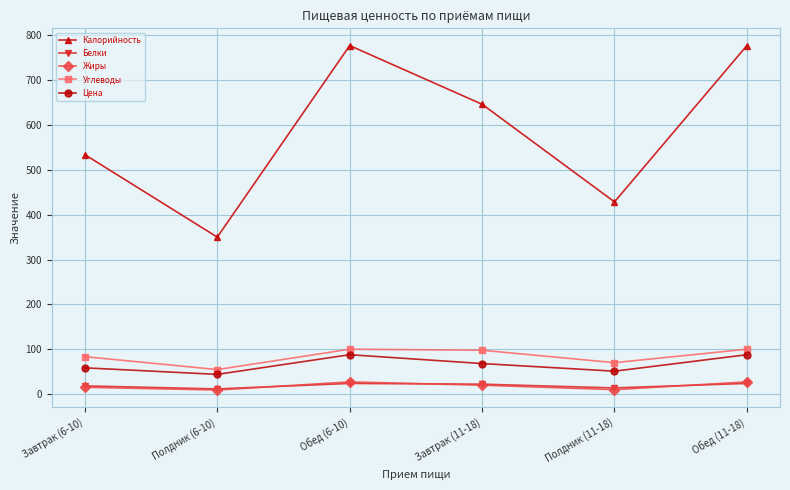

What is the difference between the second highest and second lowest values in the Цена series?

36.8